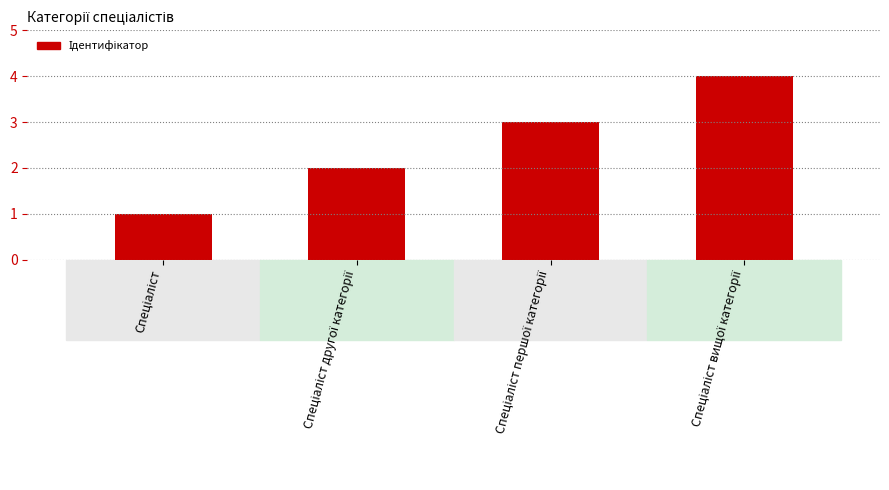

Count the number of categories in the chart.

4